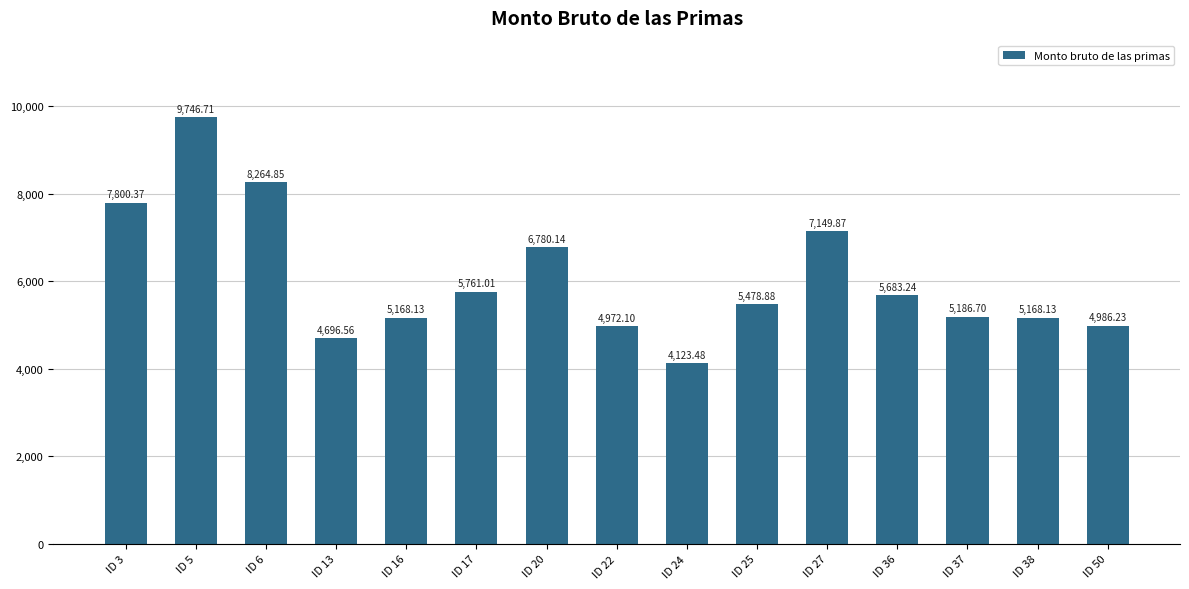

Is it true that the value at ID 27 is 9343.2?

False